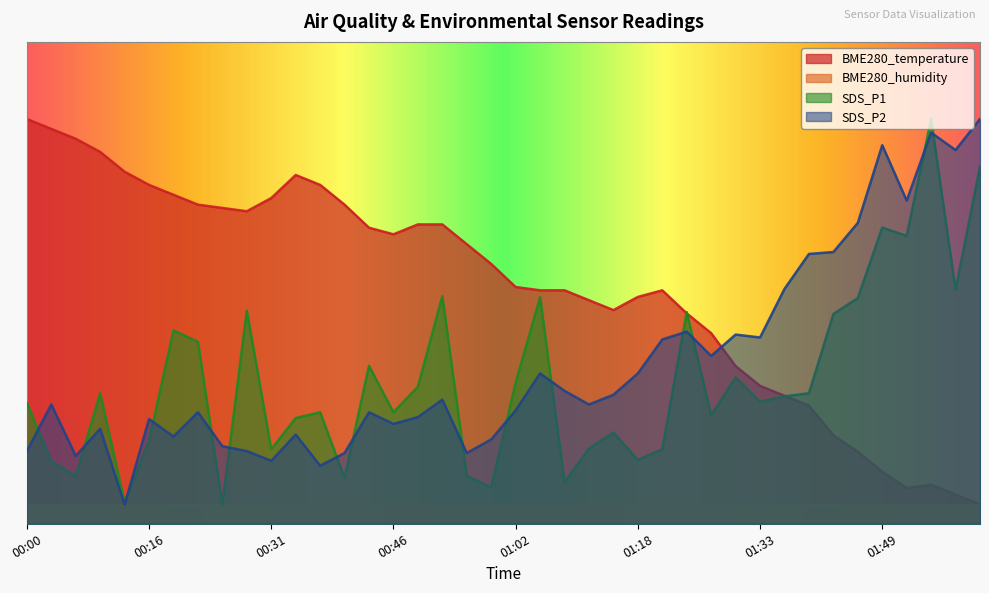

Between 01:36 and 00:46, which is larger?

00:46